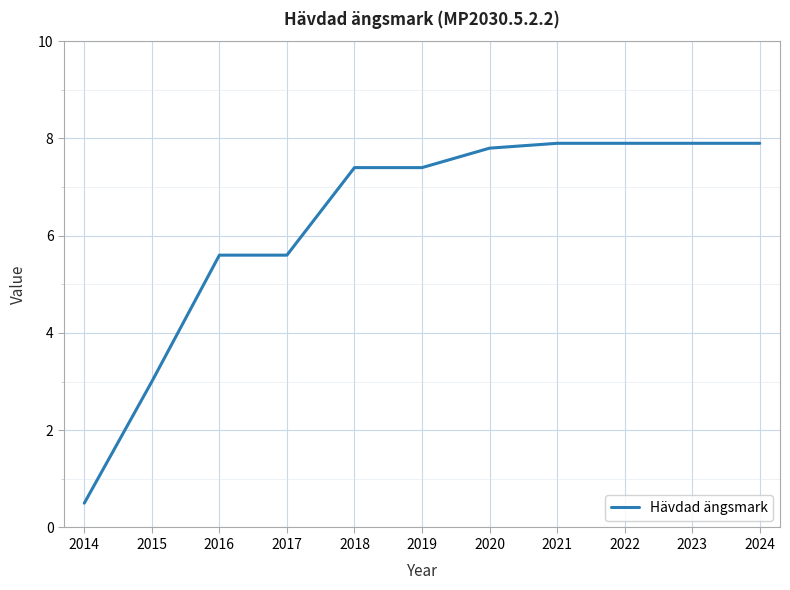

What is the smallest value displayed?

0.5